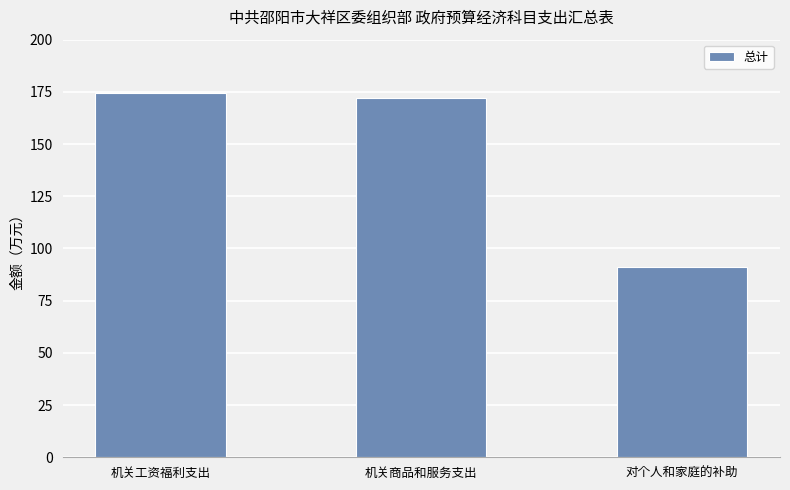

Reading left to right, list all the values displayed in this chart.

机关工资福利支出=174.5	机关商品和服务支出=172.1	对个人和家庭的补助=91.0